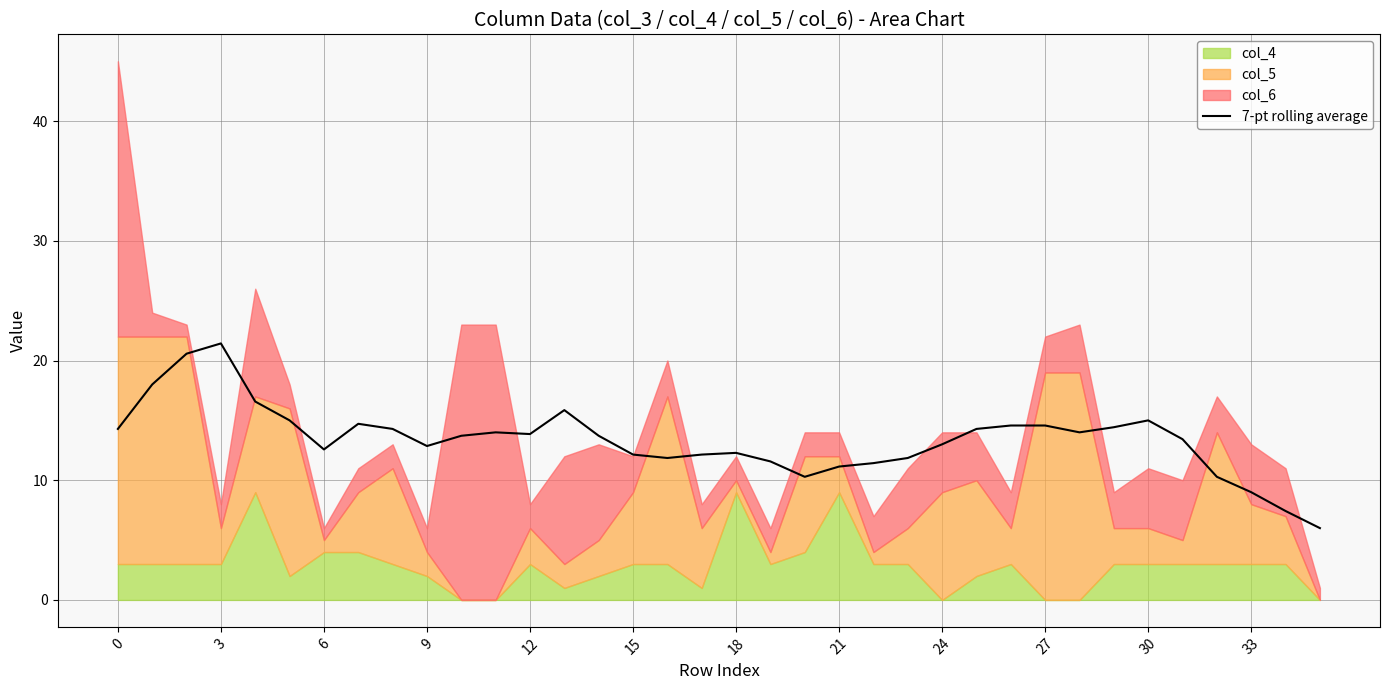

What is the value of the 12th point from the left?

14.0